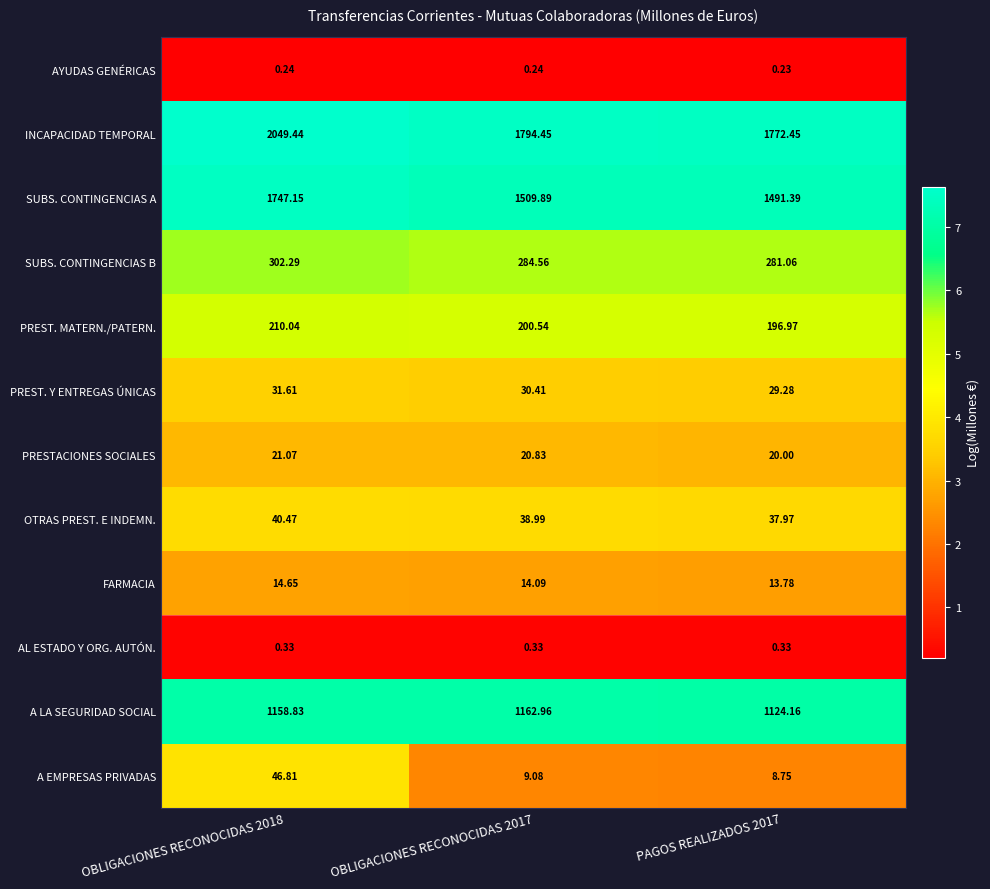

Which series has the largest range (max minus min)?

INCAPACIDAD TEMPORAL